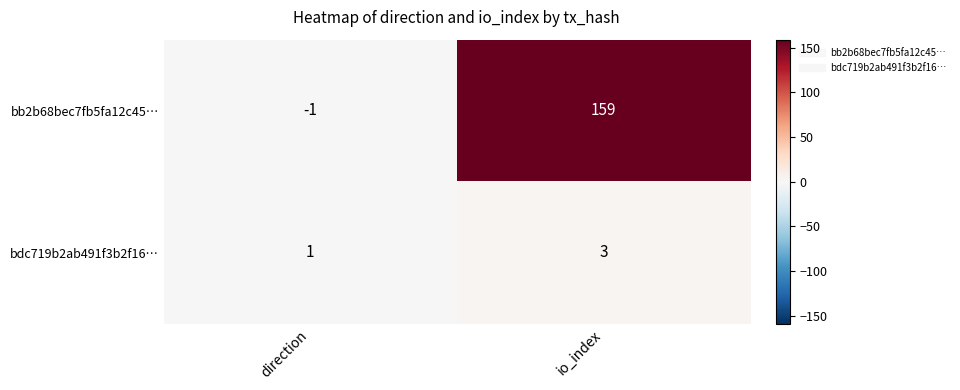

The bb2b68bec7fb5fa12c45… series shows -1 at direction. True or false?

True